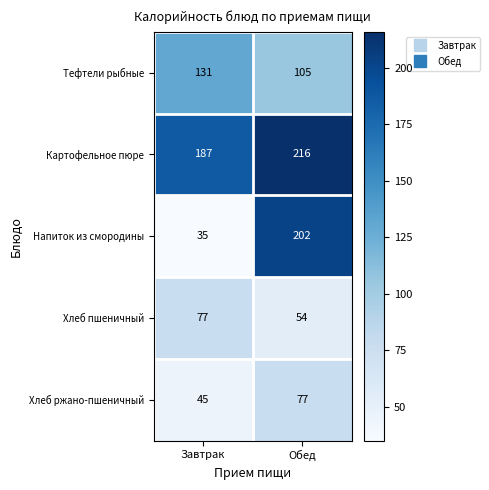

Reading left to right, list all the values displayed in this chart.

Тефтели рыбные: 131	105
Картофельное пюре: 187	216
Напиток из смородины: 35	202
Хлеб пшеничный: 77	54
Хлеб ржано-пшеничный: 45	77